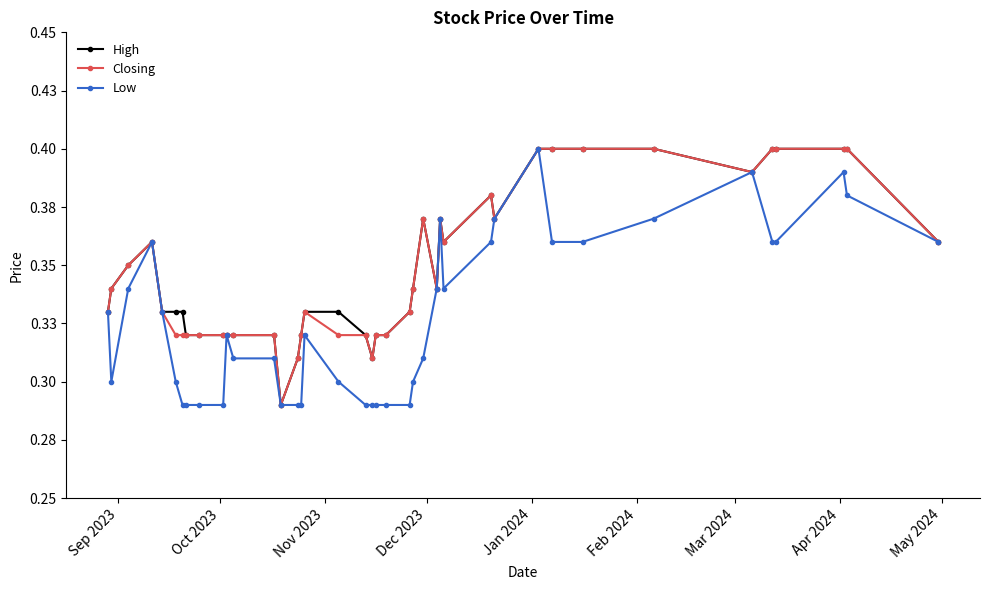

What is the difference between the maximum and minimum values in the Low series?

0.1